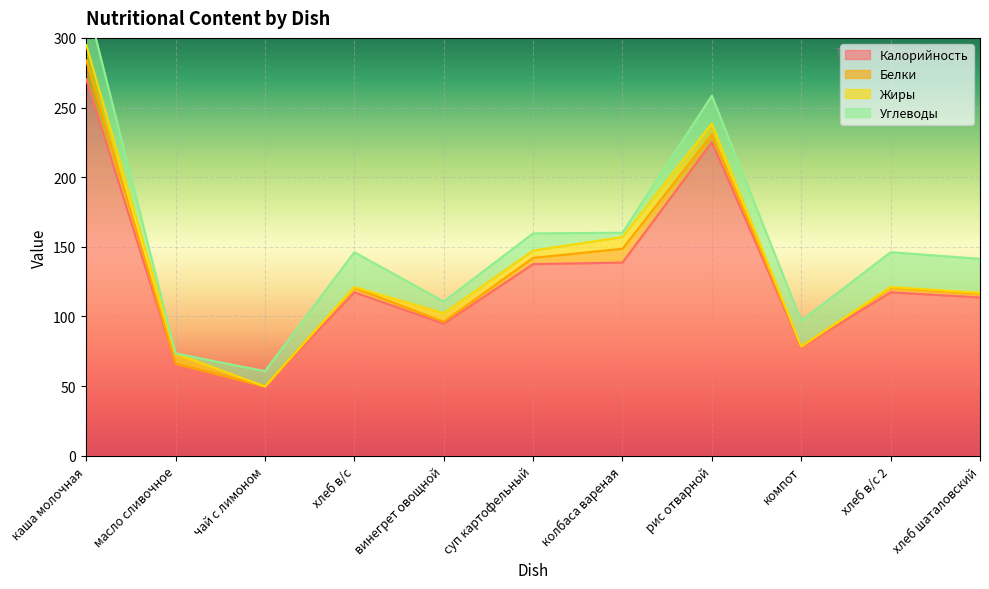

Which series ends up on top after the final intersection of Углеводы and Белки?

Углеводы